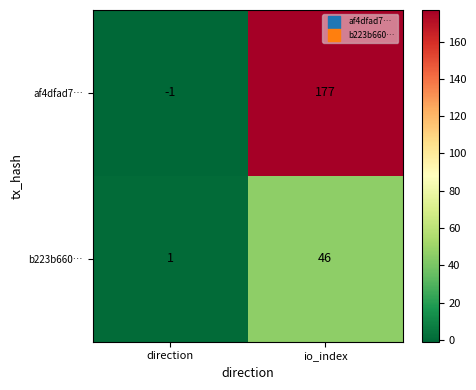

Is it true that b223b660… equals 29 at io_index?

False